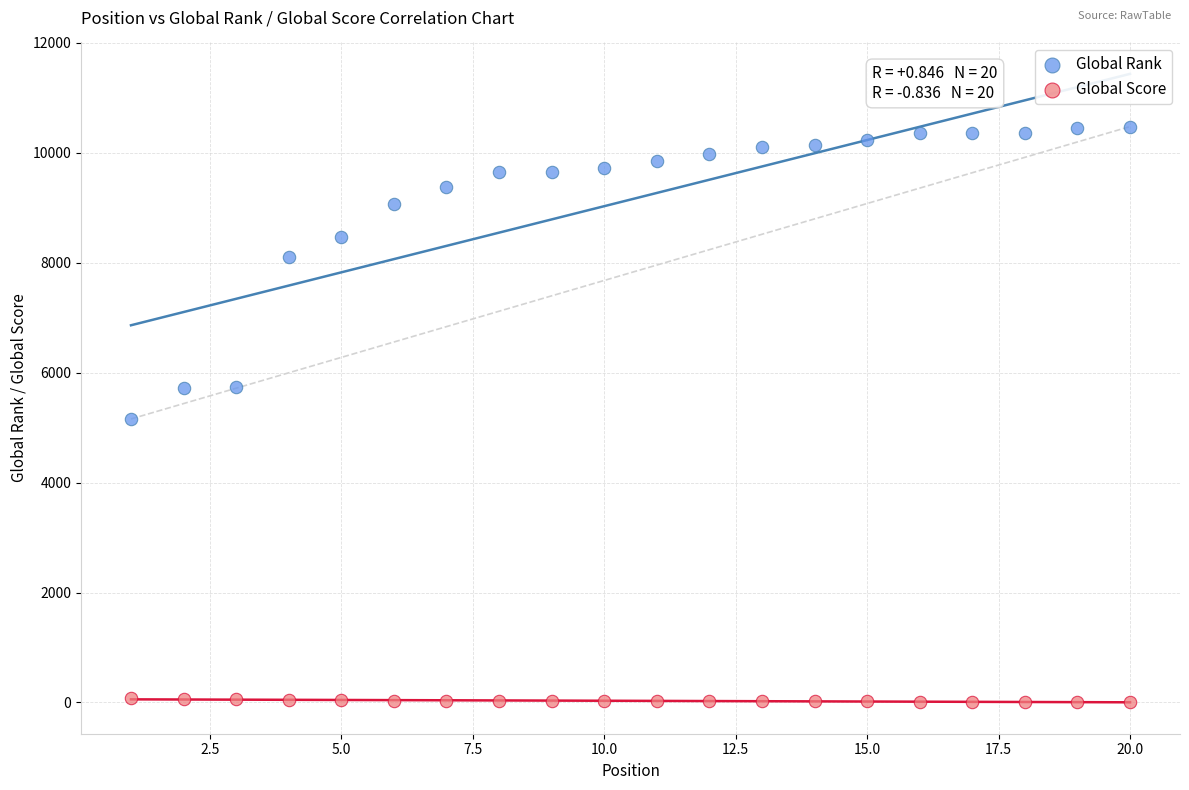

What are all the series names shown in the legend?

Global Rank, Global Score